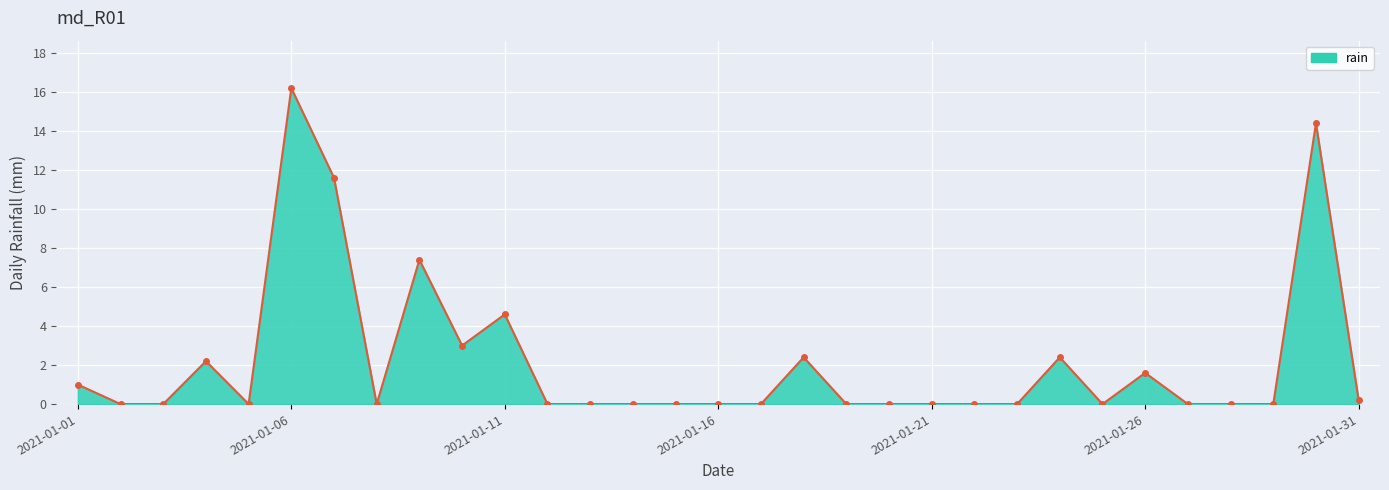

What is the difference between the maximum and minimum values?

16.2